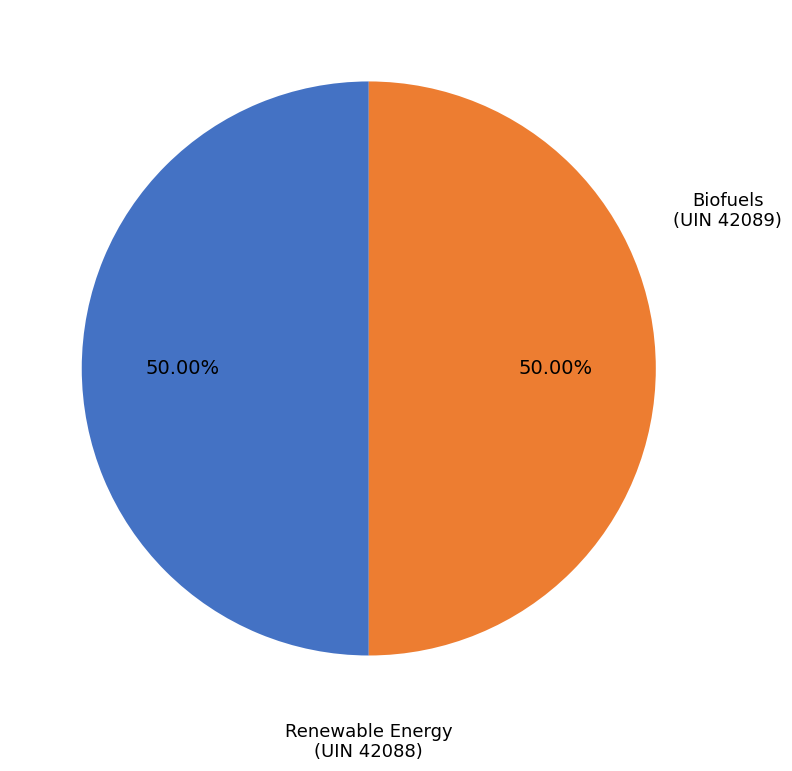

Which category has the smallest portion of the pie?

Renewable Energy (UIN 42088)